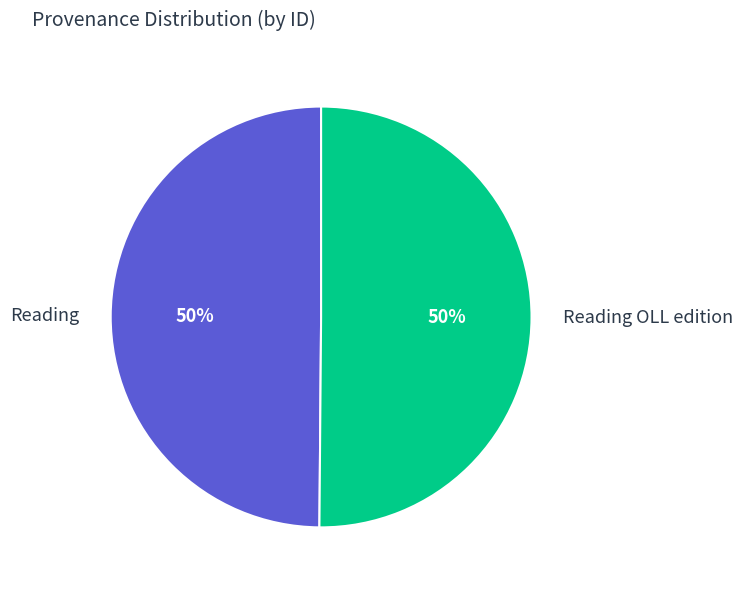

To the nearest percent, what is the combined percentage of Reading and Reading OLL edition?

100%